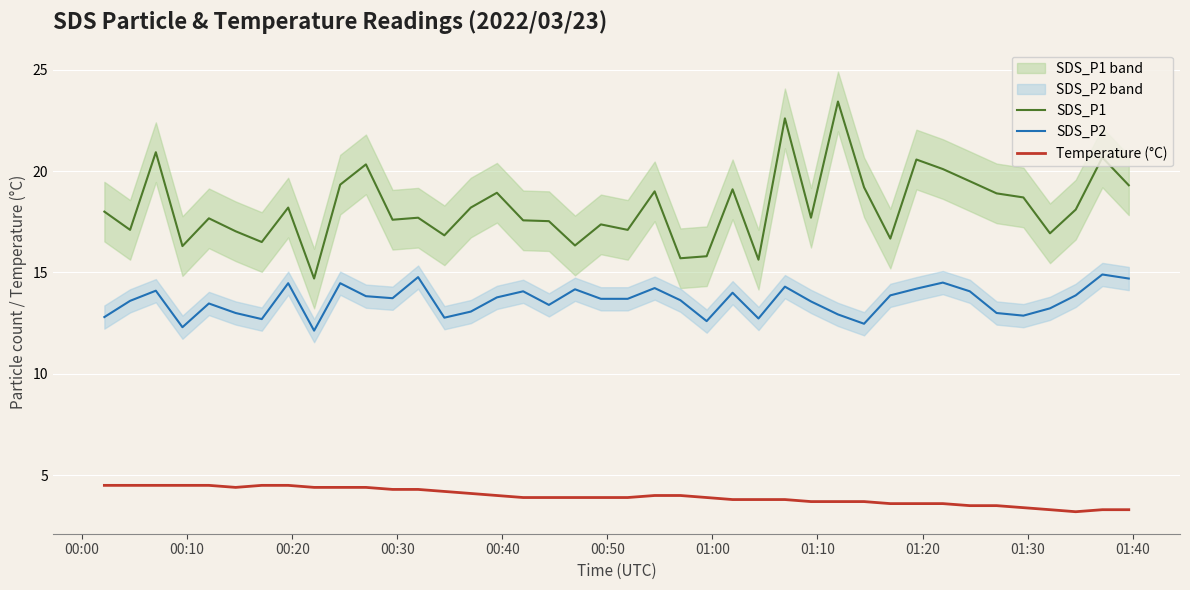

What is the highest value of the Temperature (°C) series?

4.5